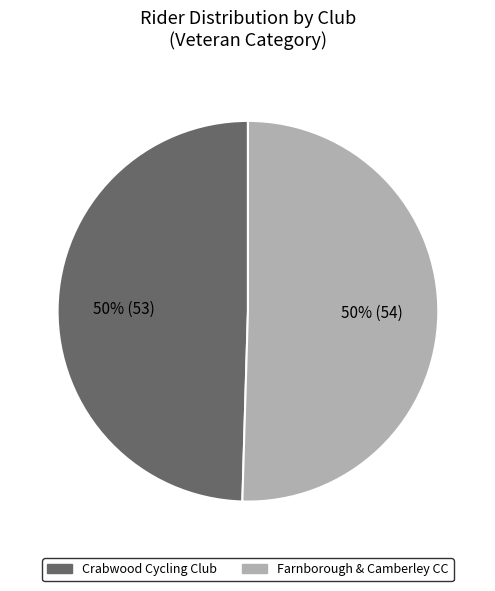

What percentage is the Crabwood Cycling Club slice, to the nearest percent?

50%